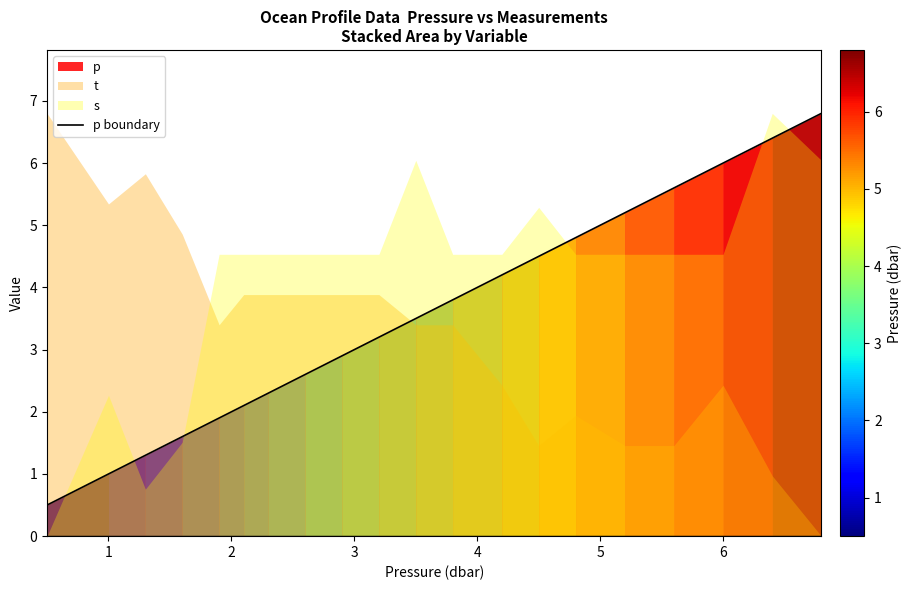

What is the minimum value for p boundary?

0.5